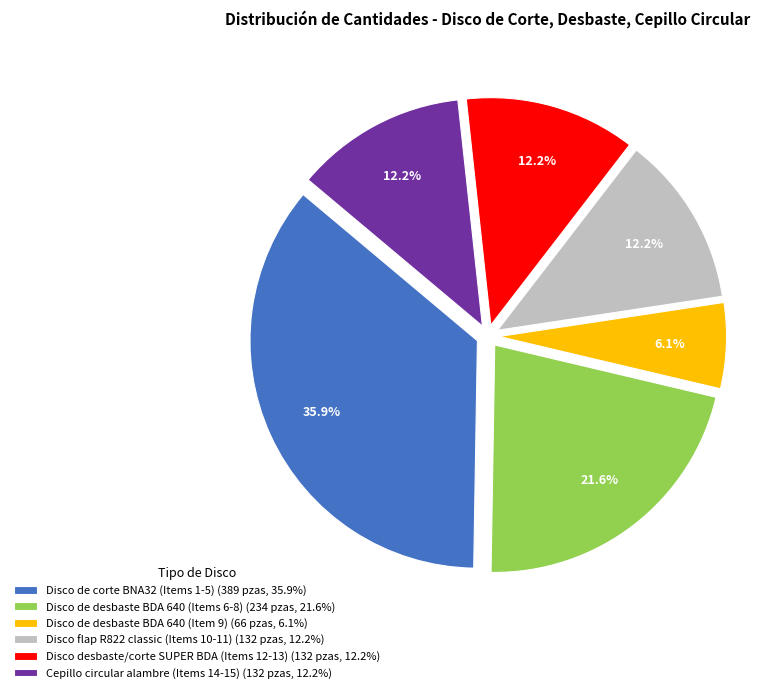

To the nearest percent, what is the average slice percentage?

17%